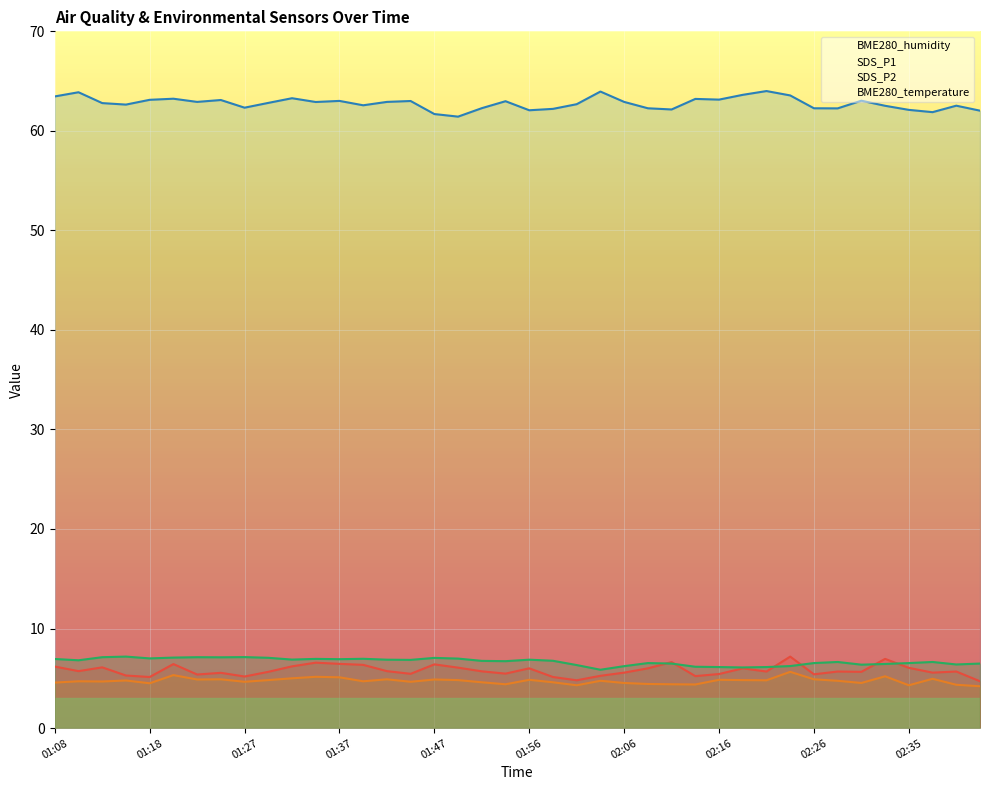

The value of SDS_P1 at 11 is 6.6. True or false?

True